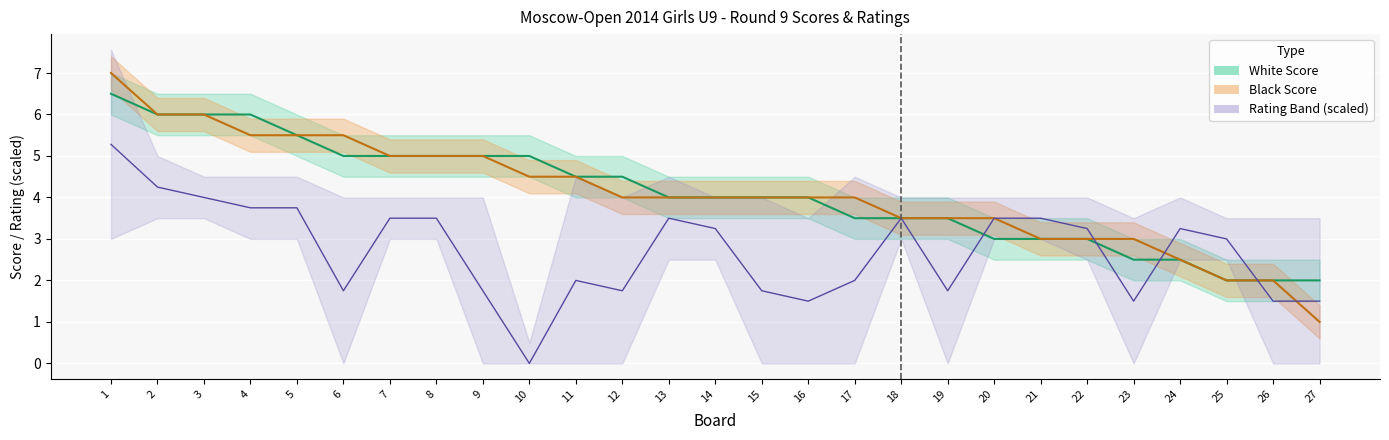

What is the minimum value for Black Score?

1.0